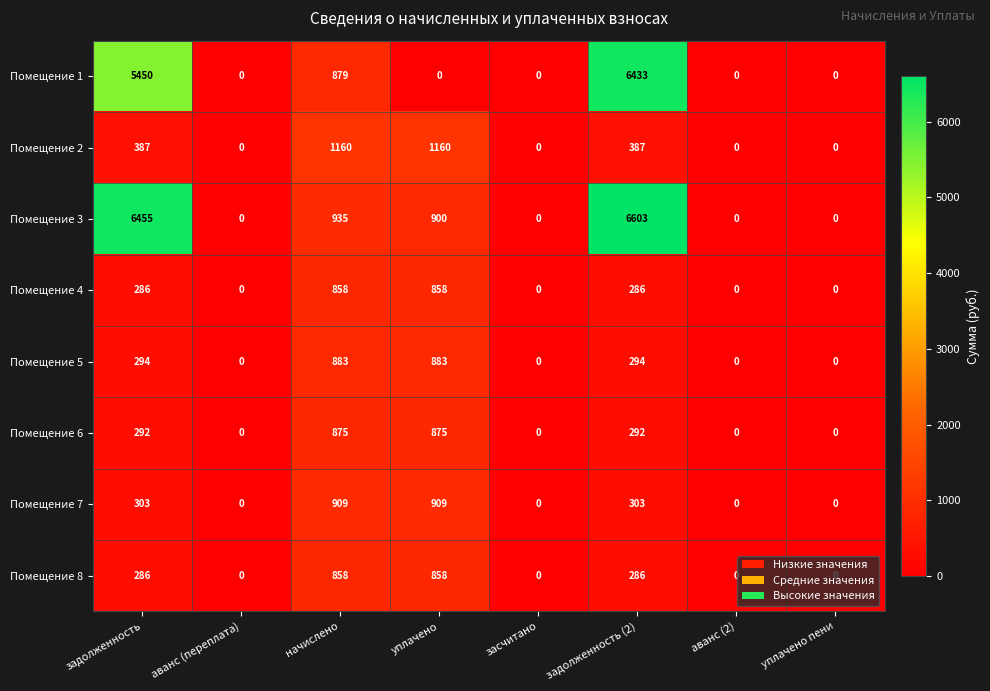

True or false: Помещение 1 has a value of 0 at аванс (2).

True